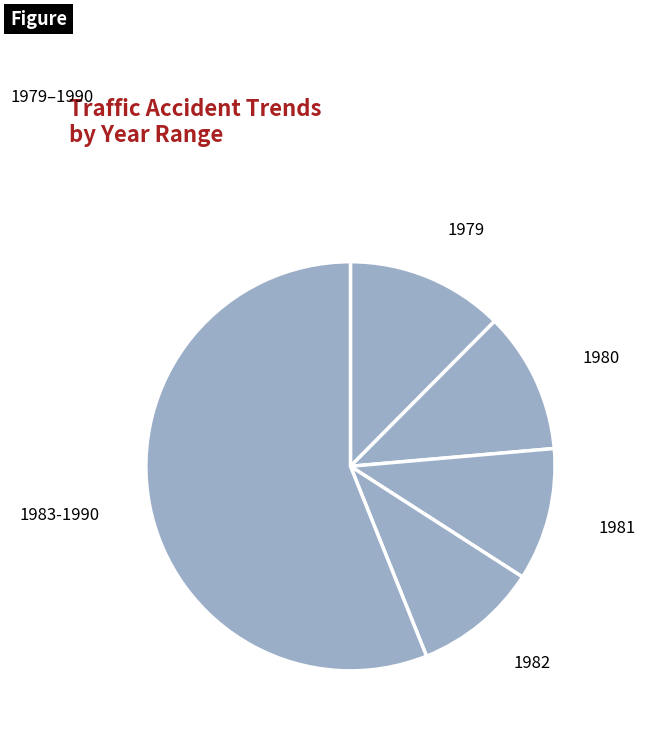

How many segments does this pie chart have?

5